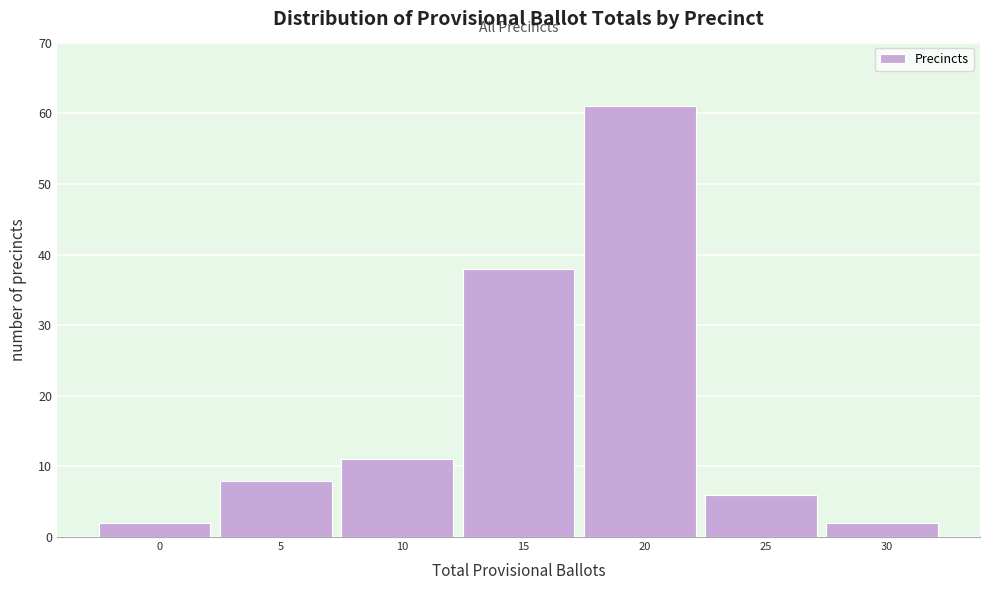

Reading left to right, extract all data points from this chart.

0=2	5=8	10=11	15=38	20=61	25=6	30=2